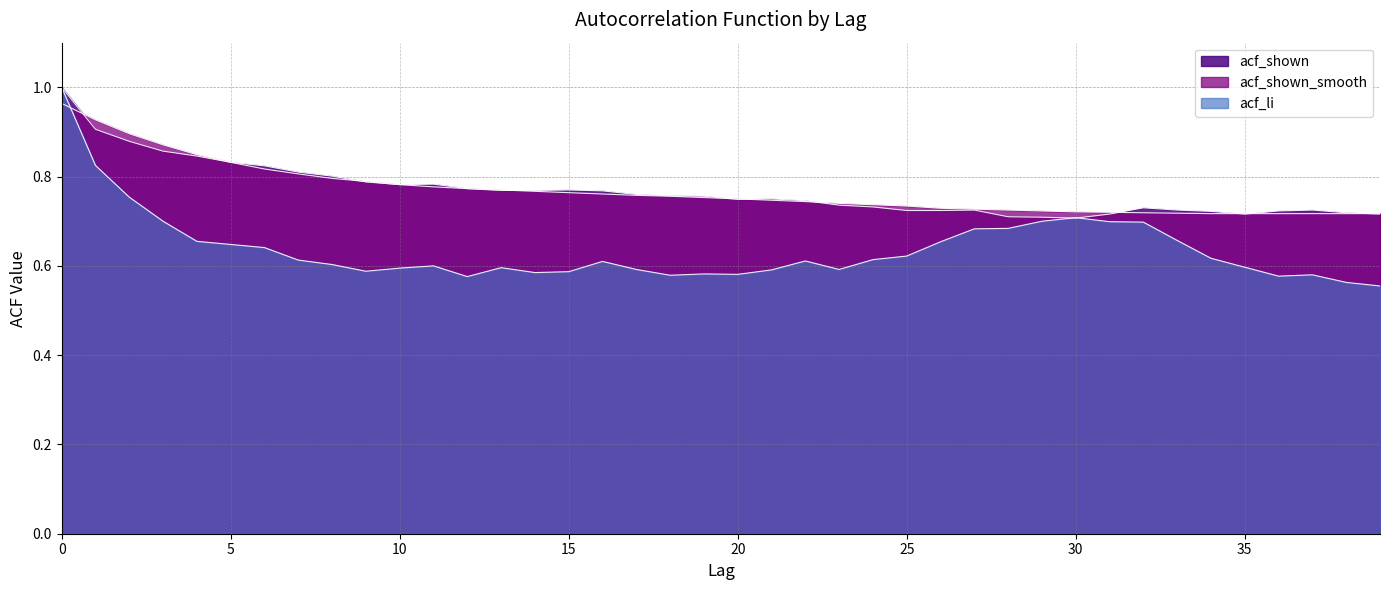

What is the value of the acf_shown point at the 29th from the left?

0.7